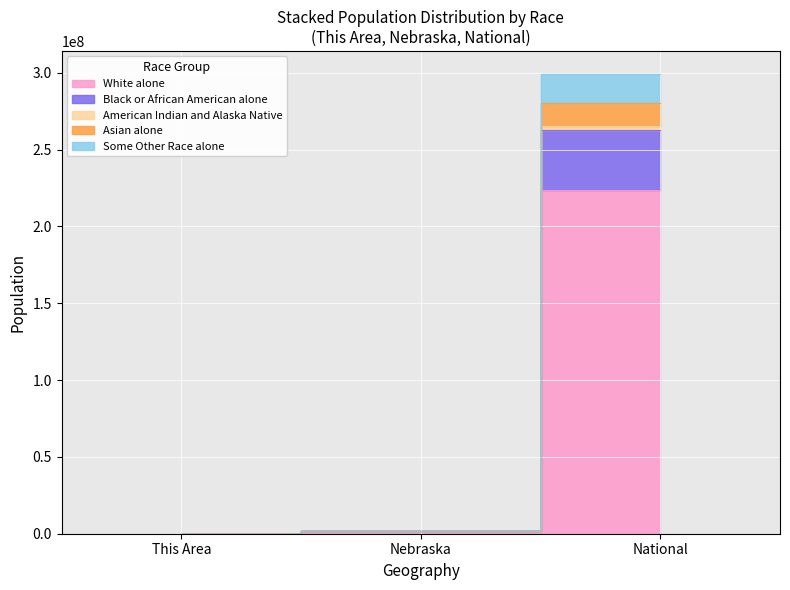

At how many categories does at least one series exceed 177546611?

1